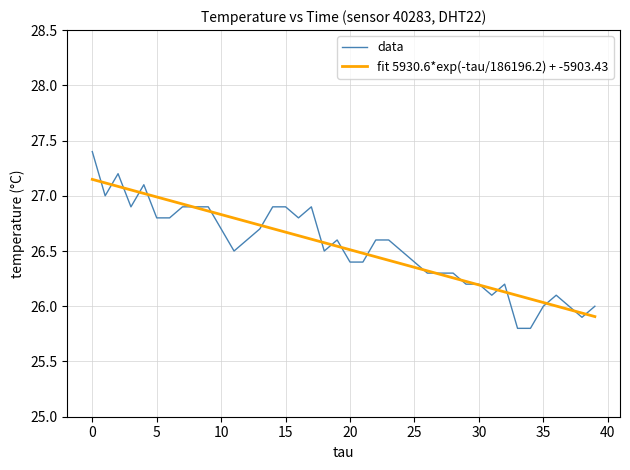

What is the highest value of the data series?

27.4